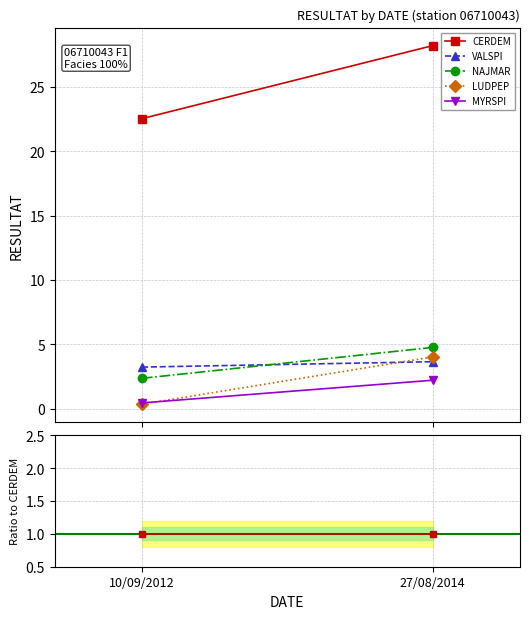

Is the value of MYRSPI at 10/09/2012 greater than the value of LUDPEP at 27/08/2014?

No